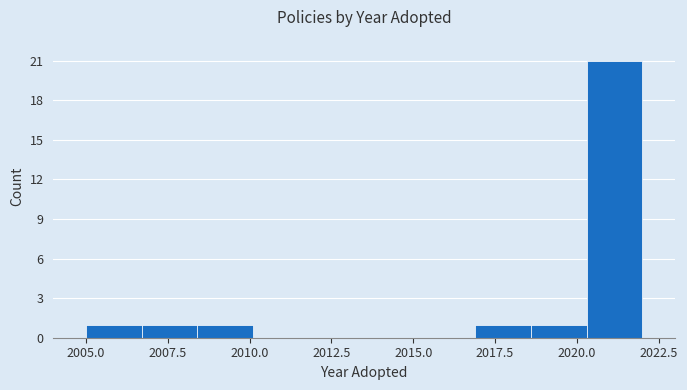

Around what value on the x-axis is the tallest bar? Give the approximate position of its centre, as read against the axis.

2021.0